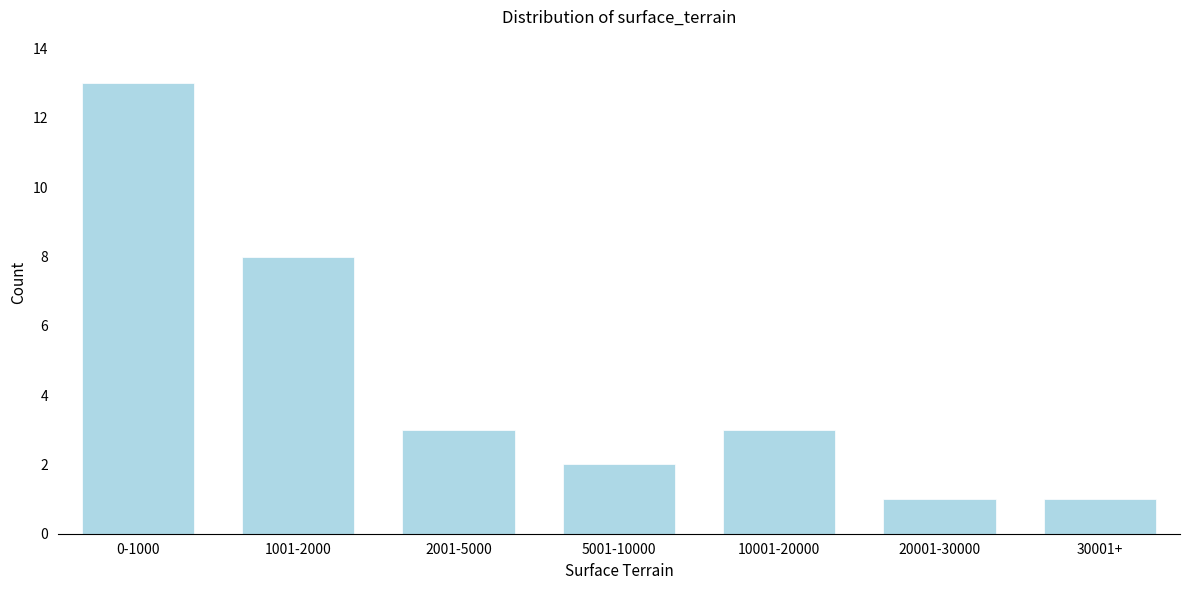

Reading left to right, what are all the values shown in this chart?

0-1000=13	1001-2000=8	2001-5000=3	5001-10000=2	10001-20000=3	20001-30000=1	30001+=1